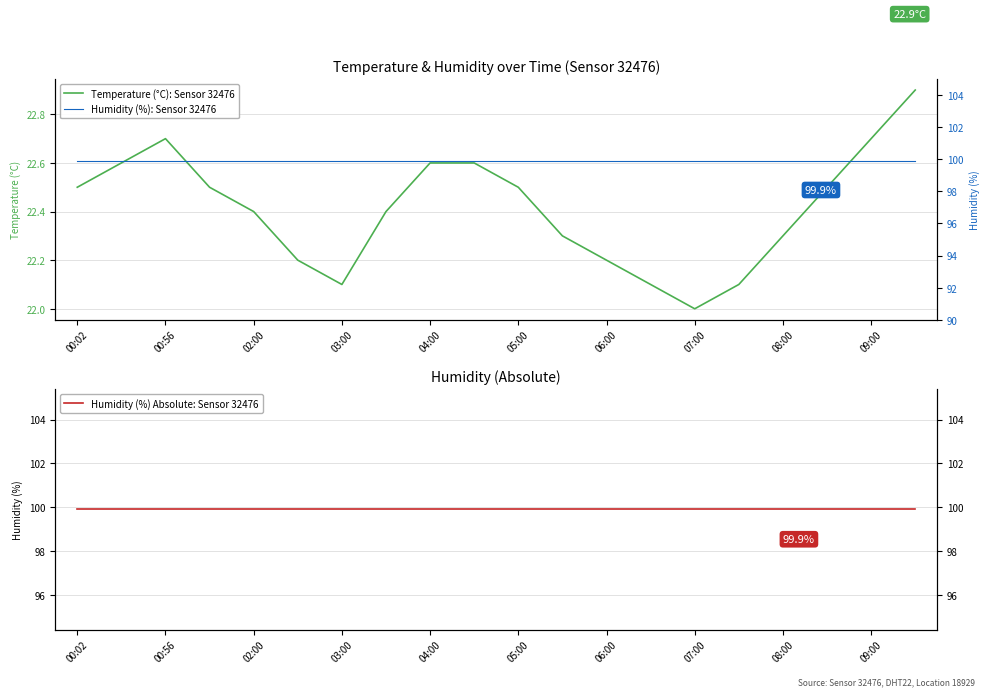

How many data points in Temperature (°C): Sensor 32476 are above 22?

19